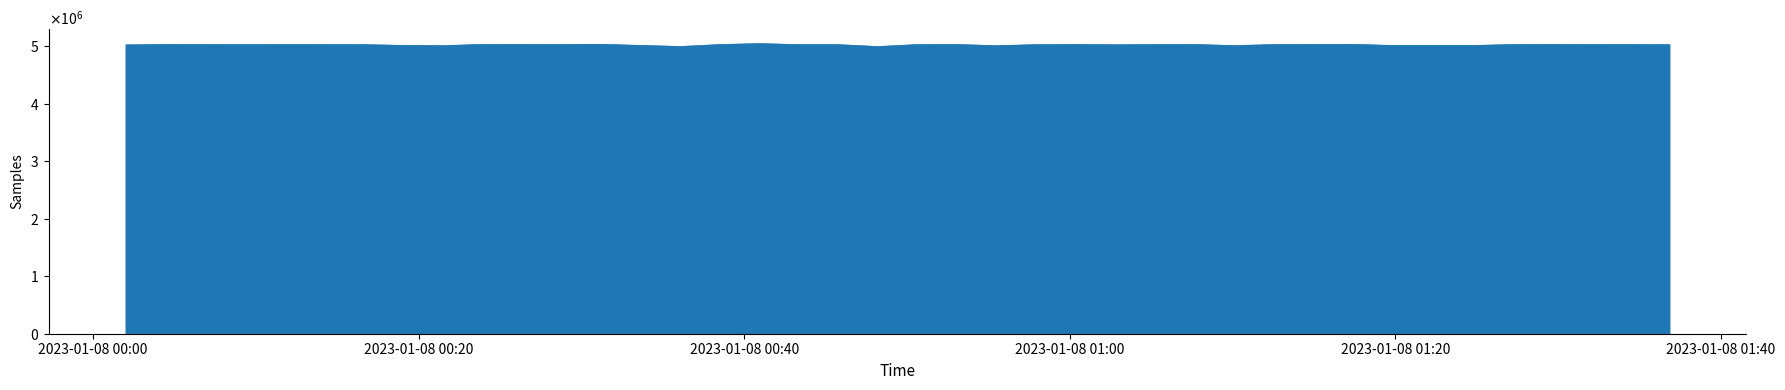

Does the chart have visible grid lines?

No